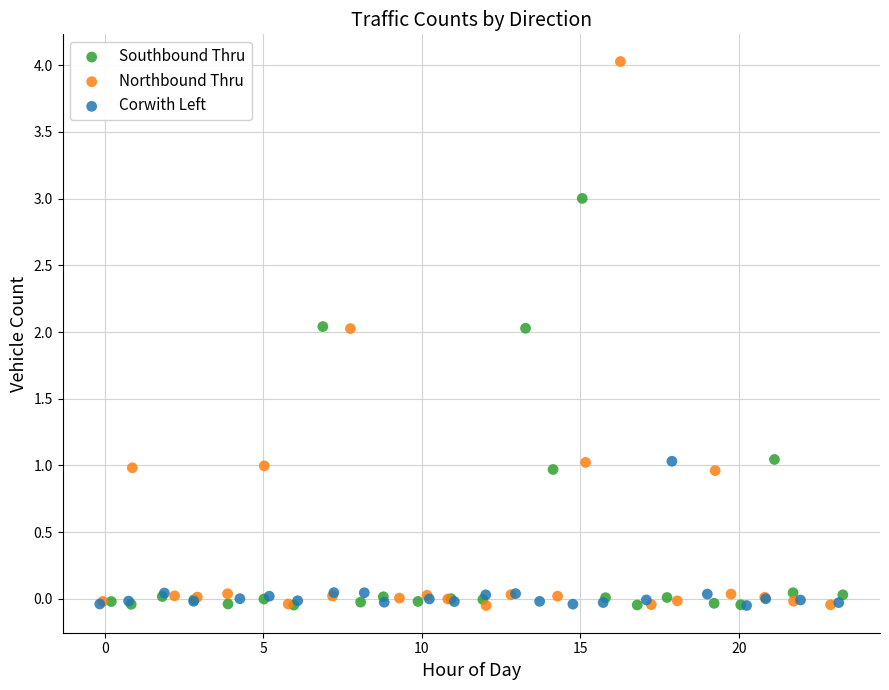

Which series has the largest Y range (max minus min)?

Northbound Thru